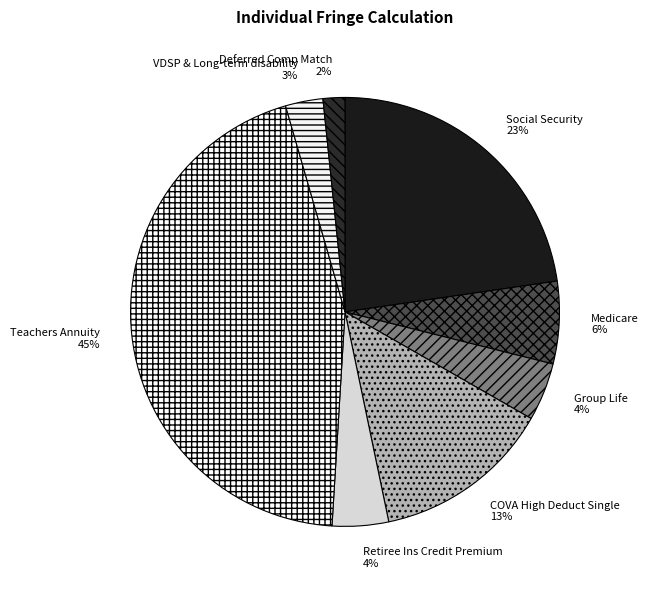

Combined, do Teachers Annuity and Medicare account for over 50%?

Yes